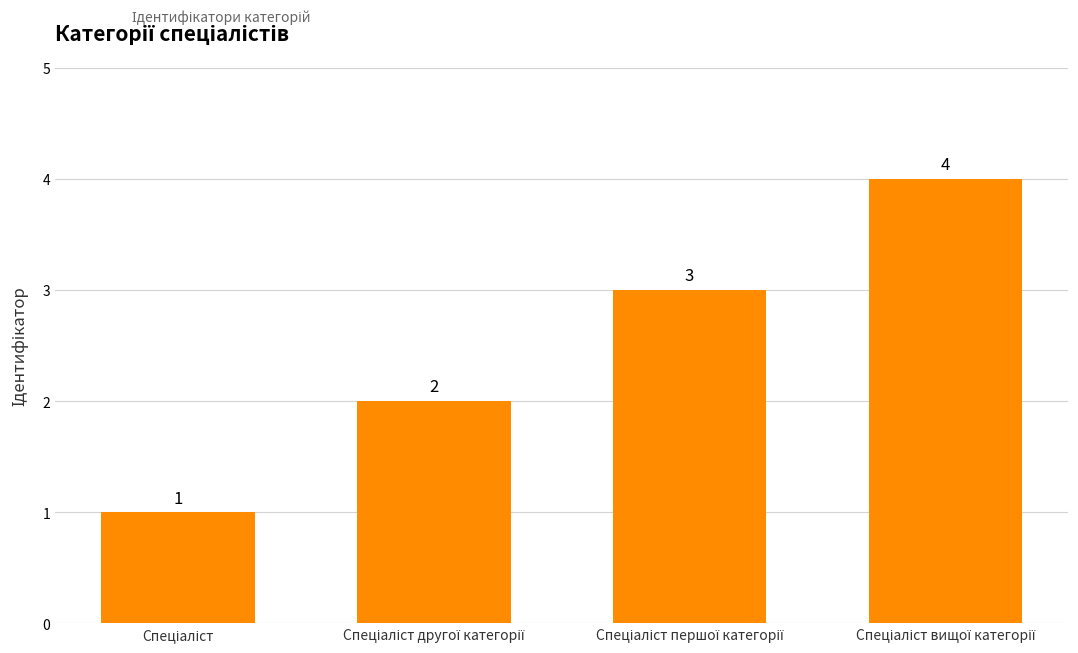

What is the value of the 1st bar from the left?

1